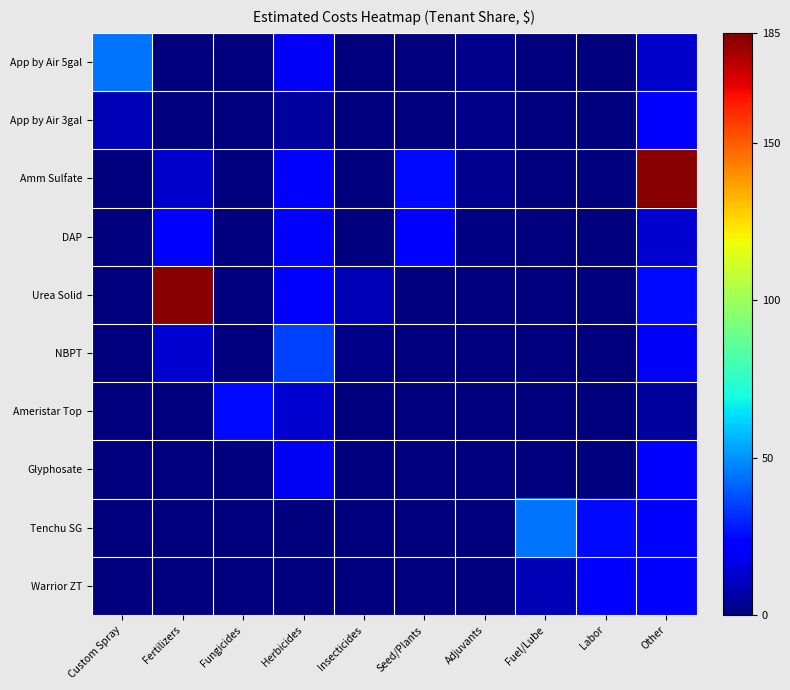

Which series changed the most between Fertilizers and Herbicides?

Urea Solid